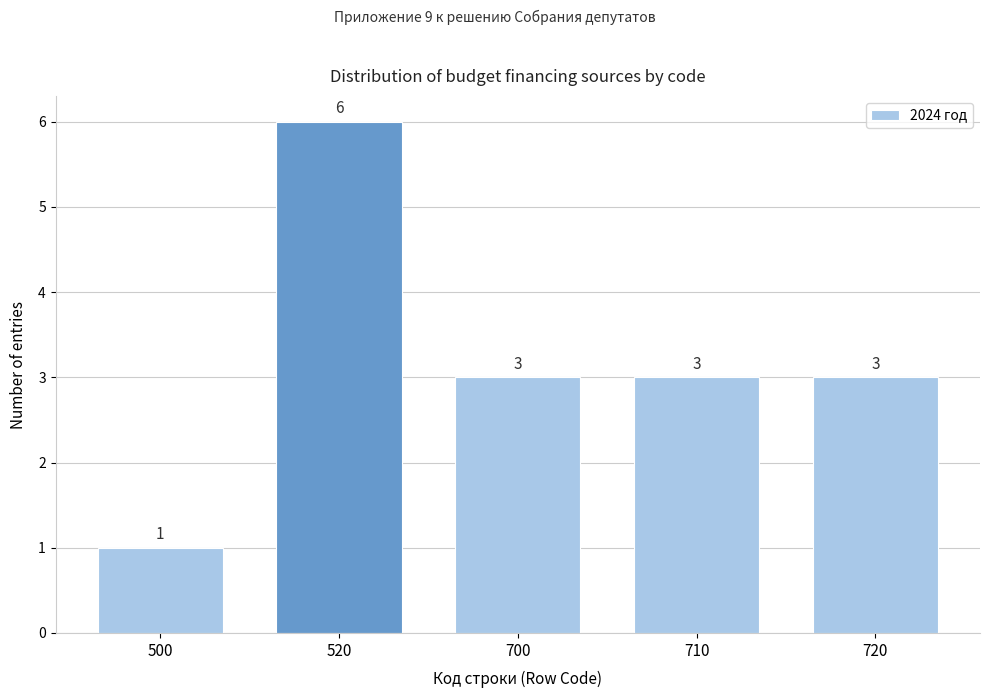

Reading left to right, transcribe all the data shown in this chart.

500=1	520=6	700=3	710=3	720=3